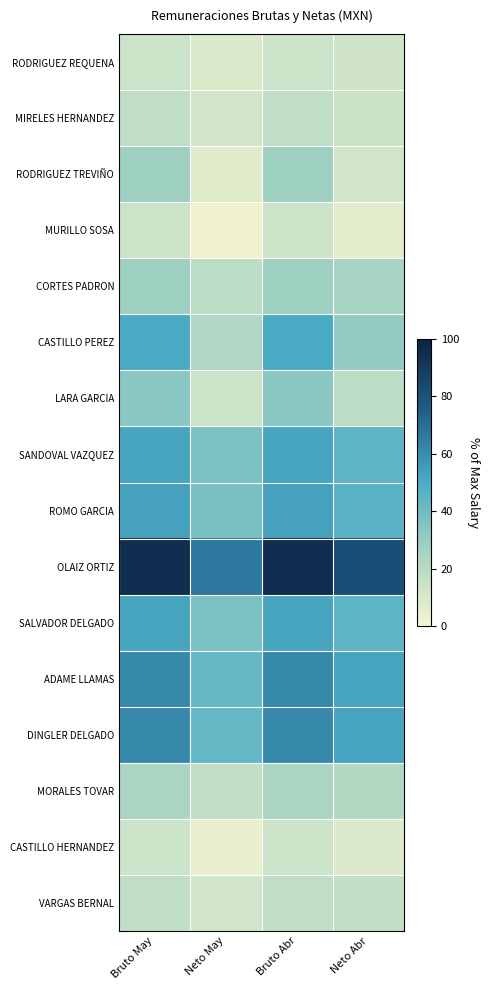

Reading left to right, what are all the values shown in this chart?

RODRIGUEZ REQUENA: Bruto May=13.8	Neto May=9.2	Bruto Abr=13.8	Neto Abr=12.9
MIRELES HERNANDEZ: Bruto May=17.5	Neto May=12.0	Bruto Abr=17.5	Neto Abr=14.1
RODRIGUEZ TREVIÑO: Bruto May=27.4	Neto May=7.1	Bruto Abr=27.4	Neto Abr=12.2
MURILLO SOSA: Bruto May=13.8	Neto May=2.3	Bruto Abr=13.8	Neto Abr=6.3
CORTES PADRON: Bruto May=27.4	Neto May=18.9	Bruto Abr=27.4	Neto Abr=25.0
CASTILLO PEREZ: Bruto May=50.5	Neto May=22.9	Bruto Abr=50.5	Neto Abr=30.6
LARA GARCIA: Bruto May=32.9	Neto May=13.6	Bruto Abr=32.9	Neto Abr=19.1
SANDOVAL VAZQUEZ: Bruto May=52.1	Neto May=36.7	Bruto Abr=52.1	Neto Abr=44.7
ROMO GARCIA: Bruto May=53.3	Neto May=37.5	Bruto Abr=53.3	Neto Abr=46.0
OLAIZ ORTIZ: Bruto May=94.5	Neto May=66.5	Bruto Abr=94.5	Neto Abr=81.7
SALVADOR DELGADO: Bruto May=52.1	Neto May=37.1	Bruto Abr=52.1	Neto Abr=45.1
ADAME LLAMAS: Bruto May=61.2	Neto May=43.0	Bruto Abr=61.2	Neto Abr=52.6
DINGLER DELGADO: Bruto May=61.2	Neto May=43.0	Bruto Abr=61.2	Neto Abr=52.6
MORALES TOVAR: Bruto May=24.5	Neto May=17.2	Bruto Abr=24.5	Neto Abr=22.1
CASTILLO HERNANDEZ: Bruto May=14.0	Neto May=4.5	Bruto Abr=14.0	Neto Abr=8.5
VARGAS BERNAL: Bruto May=17.5	Neto May=12.4	Bruto Abr=17.5	Neto Abr=16.5